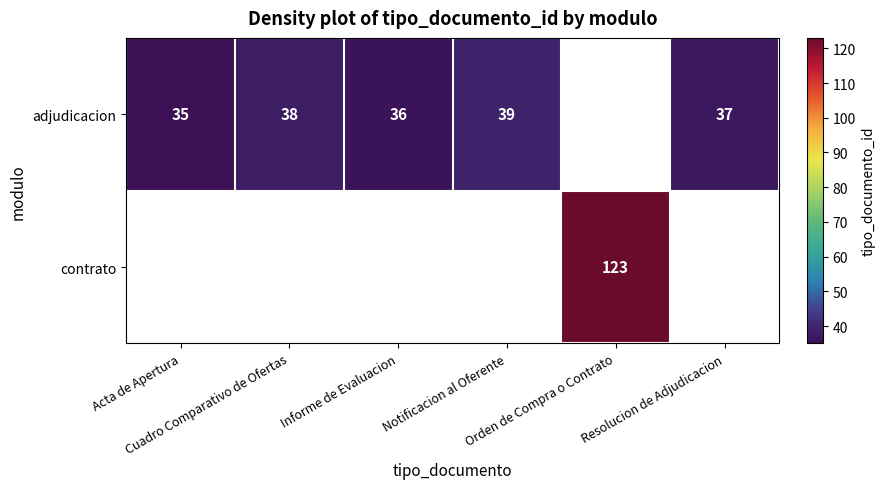

At how many categories does at least one series exceed 56?

1